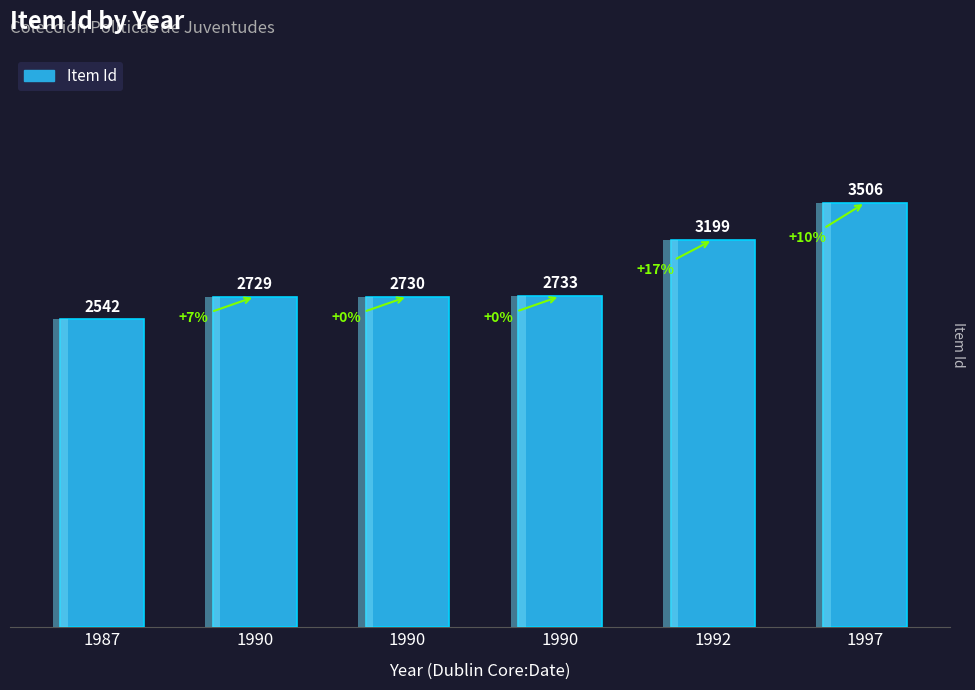

Rank the categories by value from highest to lowest.

1997, 1992, 1990, 1990, 1990, 1987